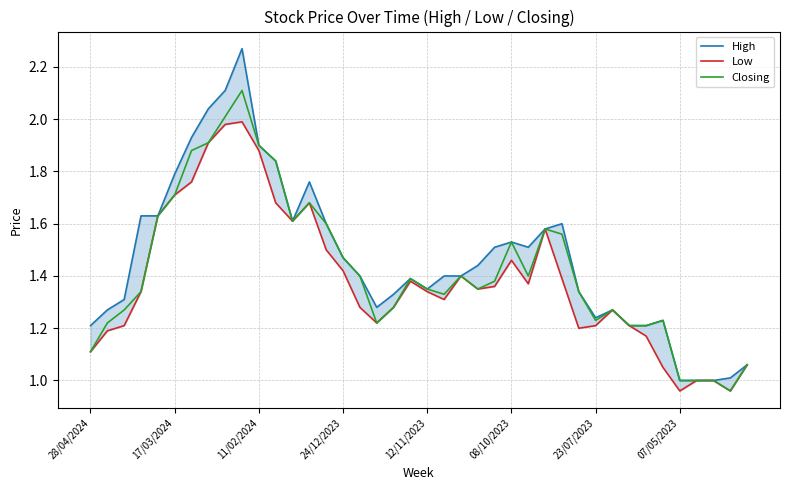

Which series has the largest total across all categories?

High